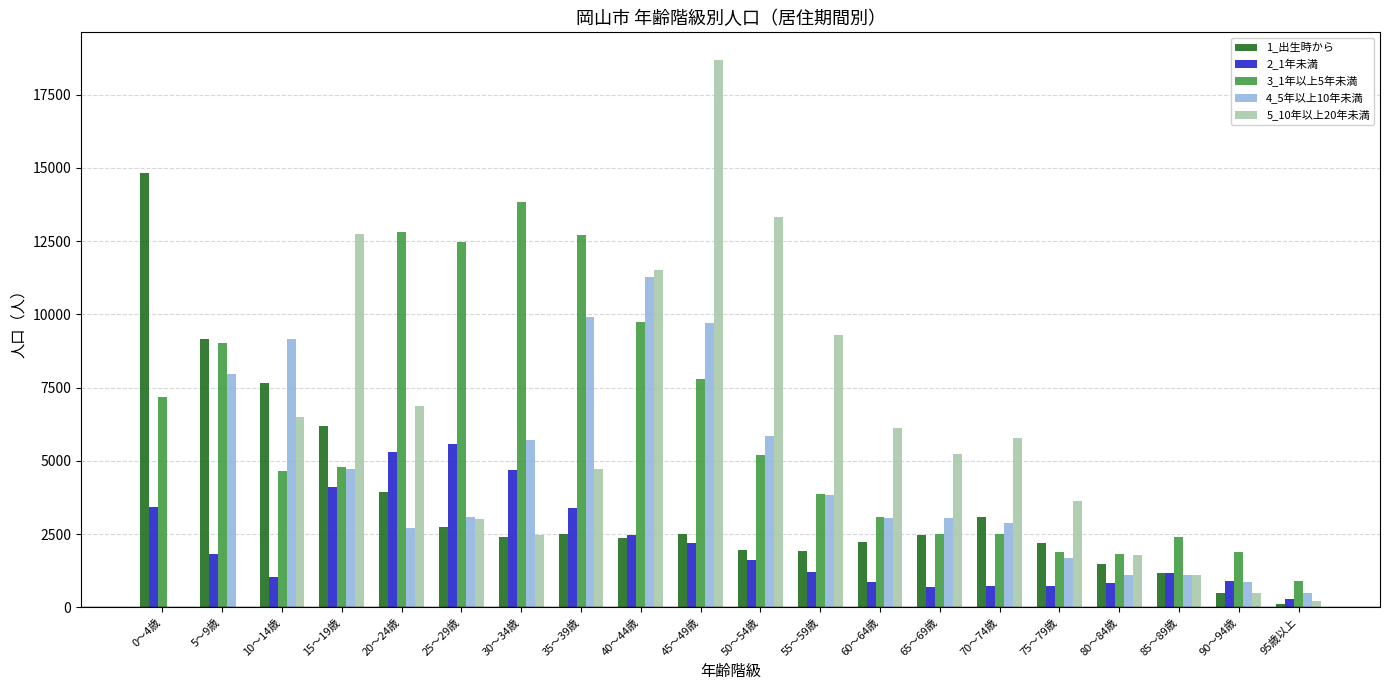

The value of 2_1年未満 at 90～94歳 is 883. True or false?

True